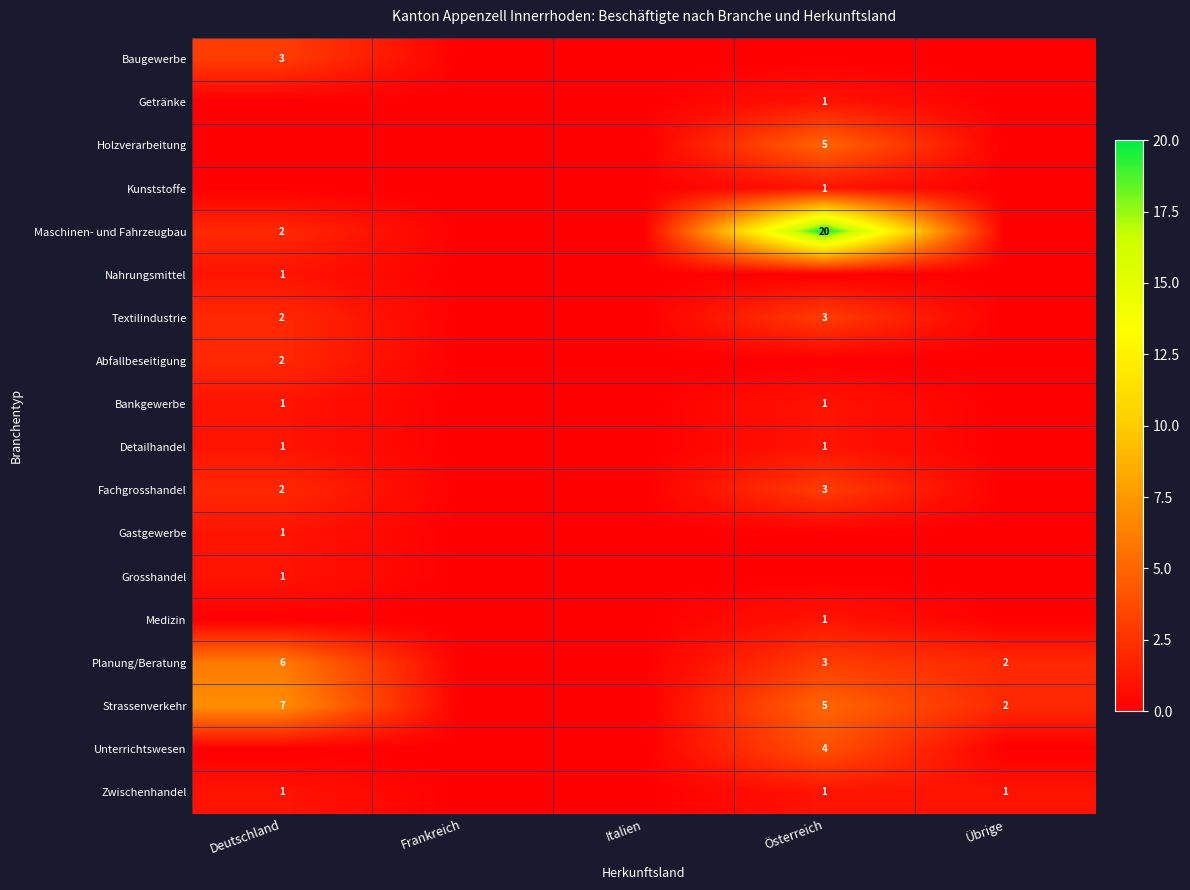

True or false: Textilindustrie has a value of 4 at Österreich.

False